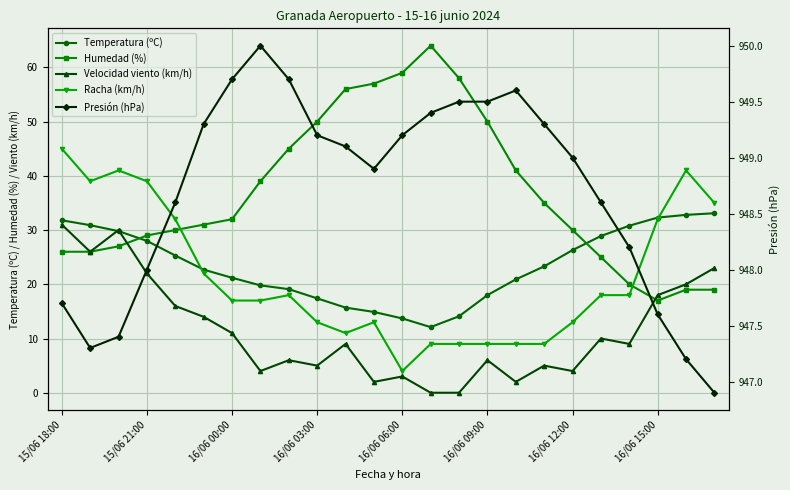

True or false: Humedad (%) has more than 1 points higher than both neighbors.

False